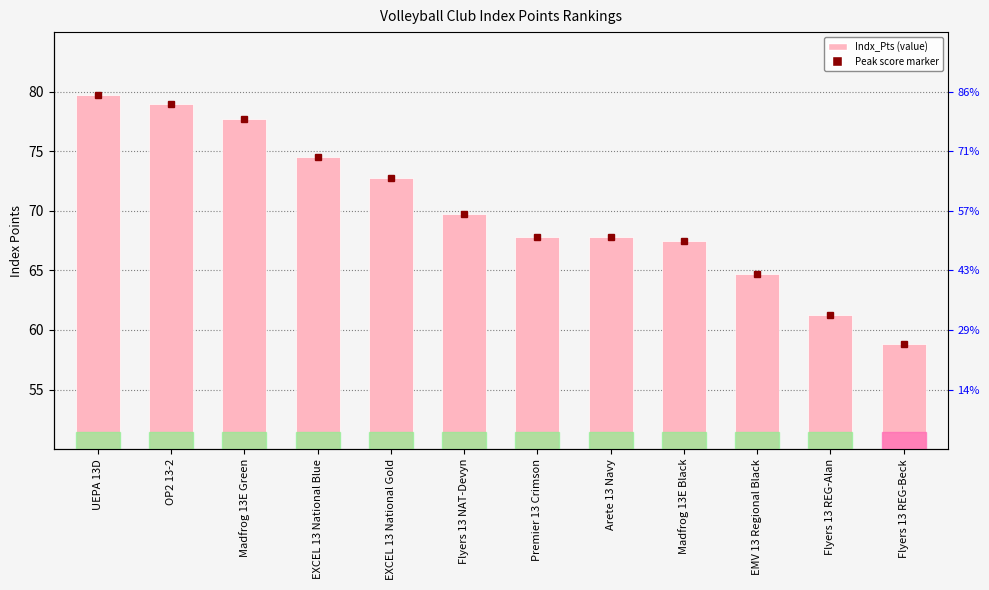

How many values are below 69?

6